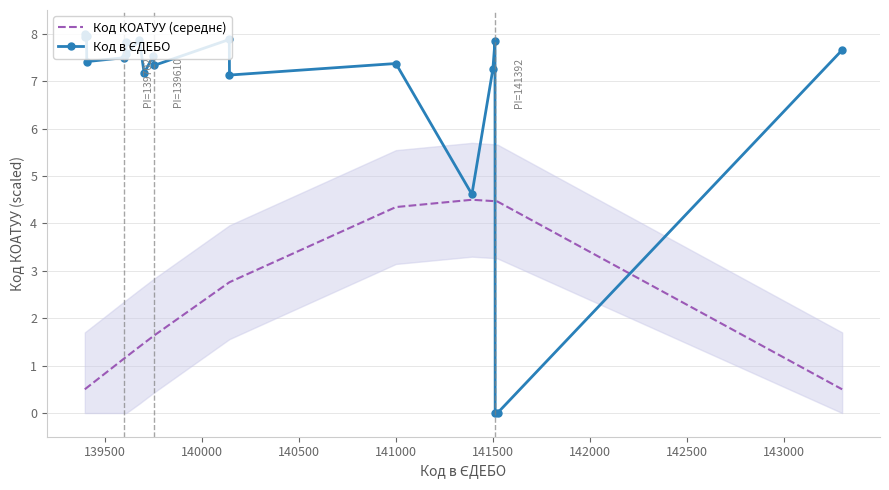

Is this an area chart (filled region under the line)?

No